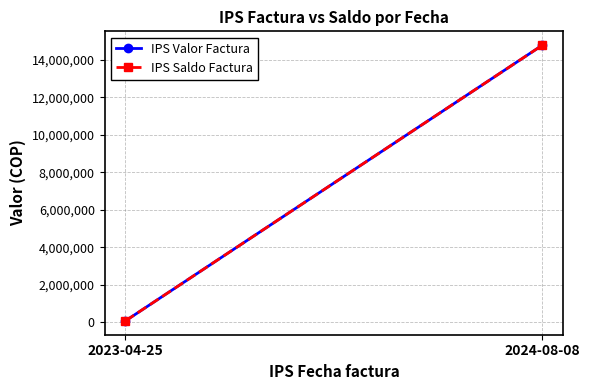

What is the minimum value for IPS Valor Factura?

80800